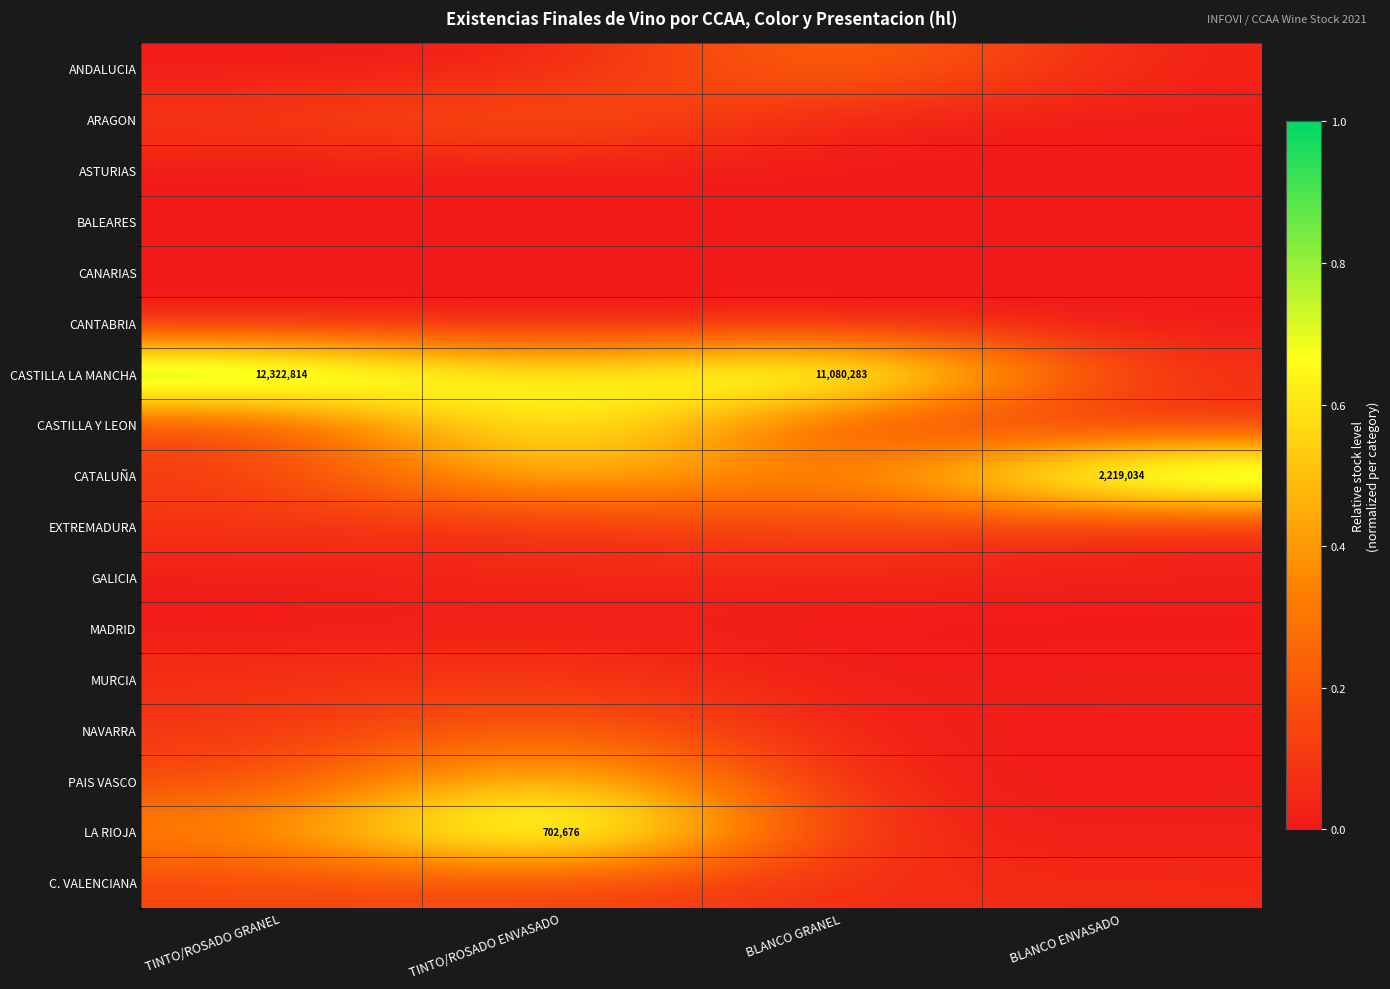

Rank the categories by ARAGON value from highest to lowest.

TINTO/ROSADO ENVASADO, TINTO/ROSADO GRANEL, BLANCO GRANEL, BLANCO ENVASADO